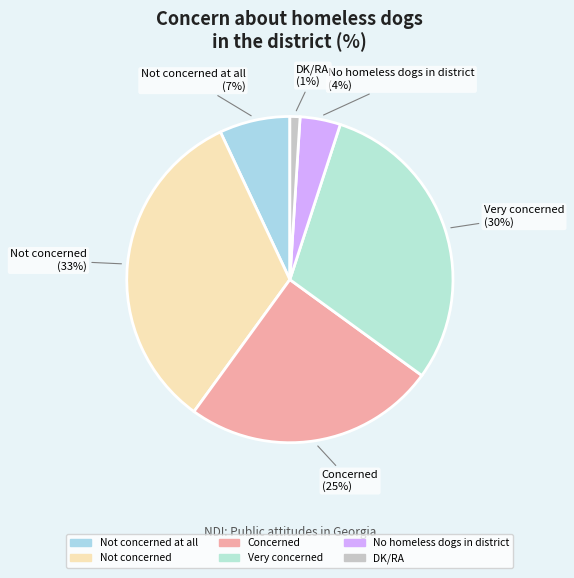

Rank the categories by value from highest to lowest.

Not concerned, Very concerned, Concerned, Not concerned at all, No homeless dogs in district, DK/RA